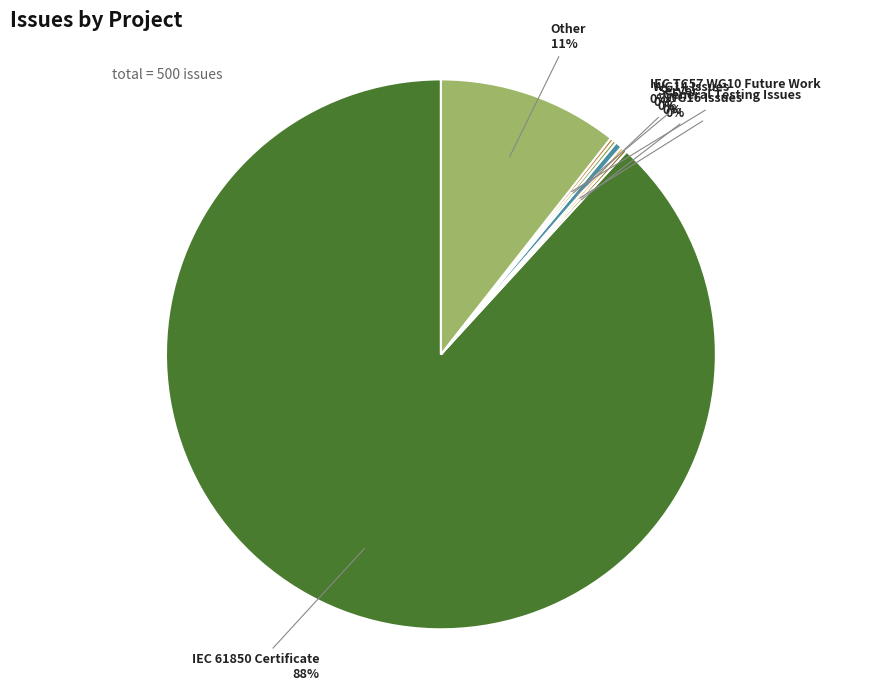

To the nearest percent, what is the average slice percentage?

14%